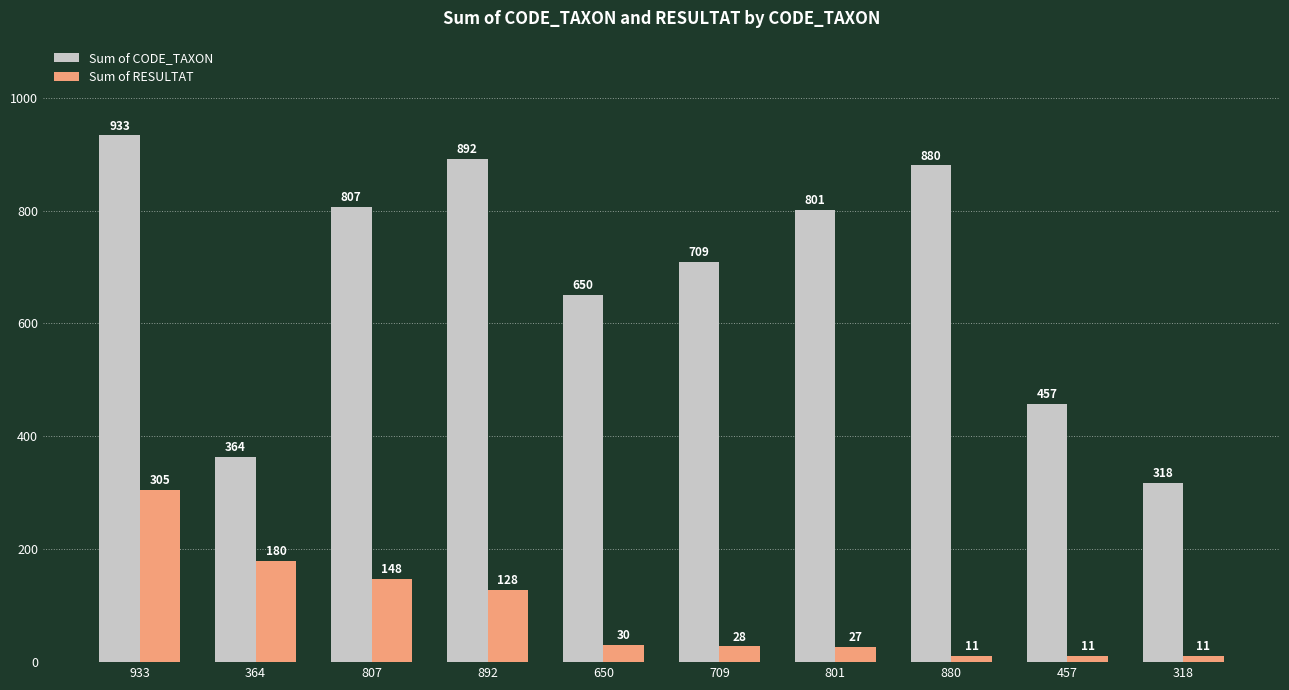

Between 933 and 364, which series saw the biggest shift?

Sum of CODE_TAXON